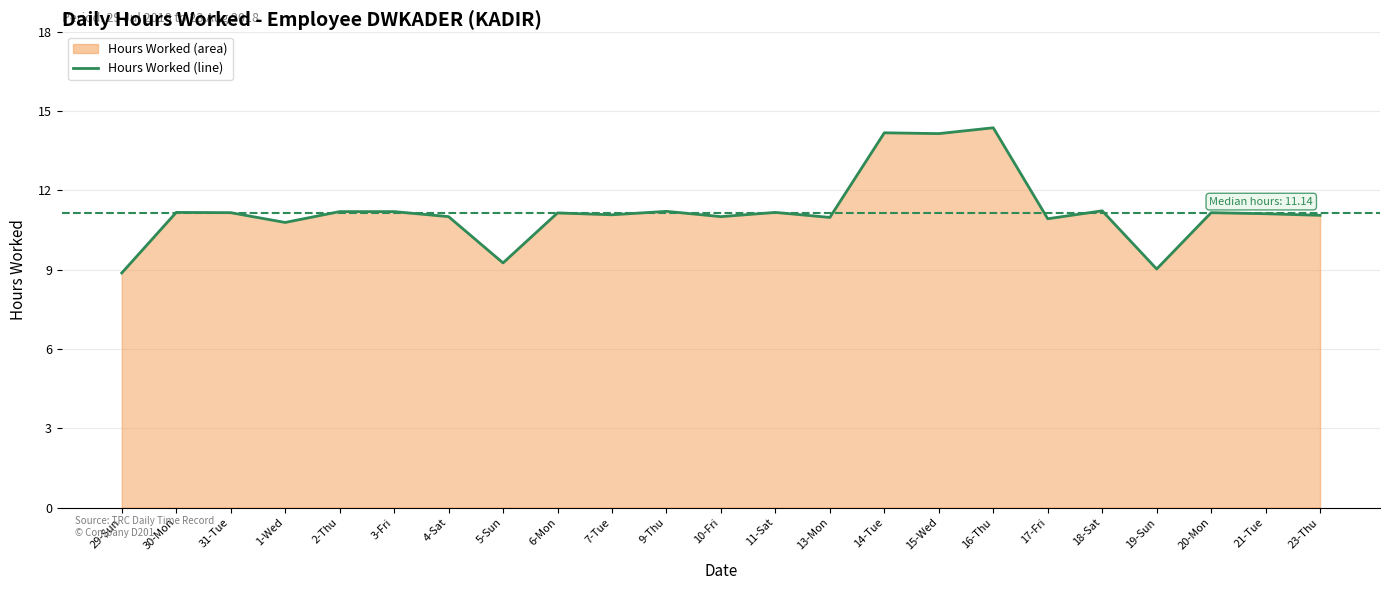

Rank the categories by value from highest to lowest.

16-Thu, 14-Tue, 15-Wed, 18-Sat, 9-Thu, 2-Thu, 3-Fri, 30-Mon, 11-Sat, 31-Tue, 20-Mon, 6-Mon, 21-Tue, 7-Tue, 23-Thu, 4-Sat, 10-Fri, 13-Mon, 17-Fri, 1-Wed, 5-Sun, 19-Sun, 29-Sun